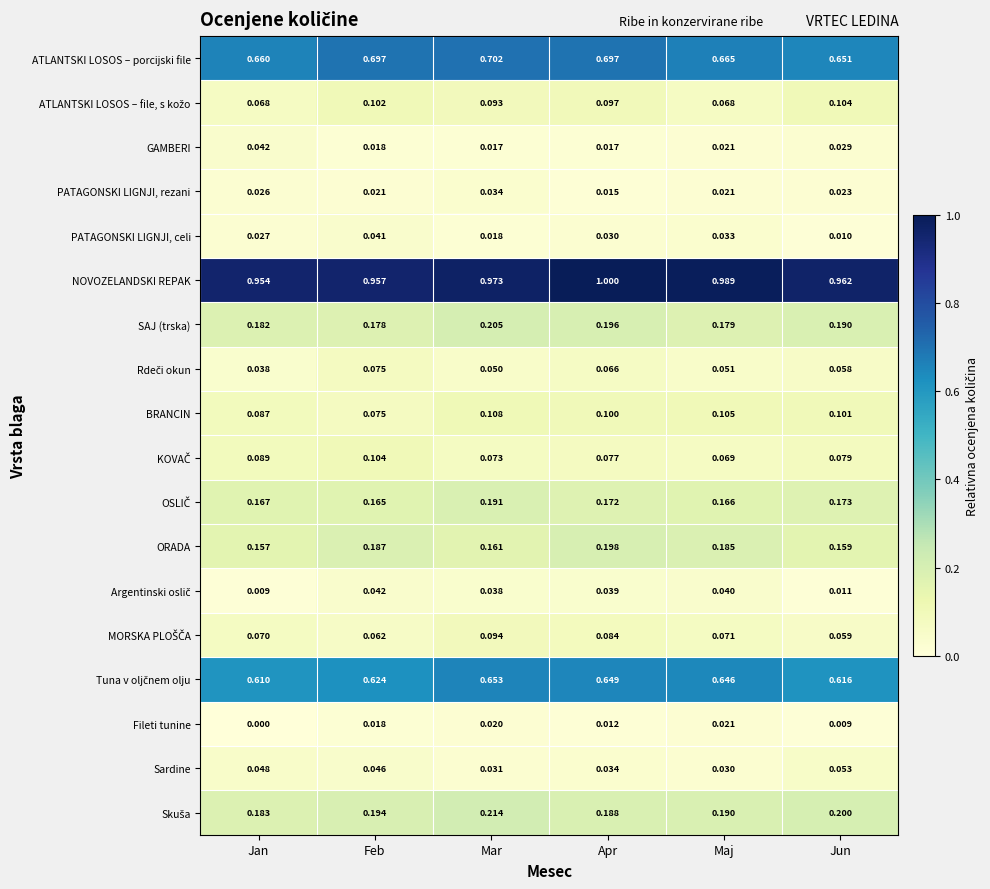

Which series has the largest total across all categories?

NOVOZELANDSKI REPAK